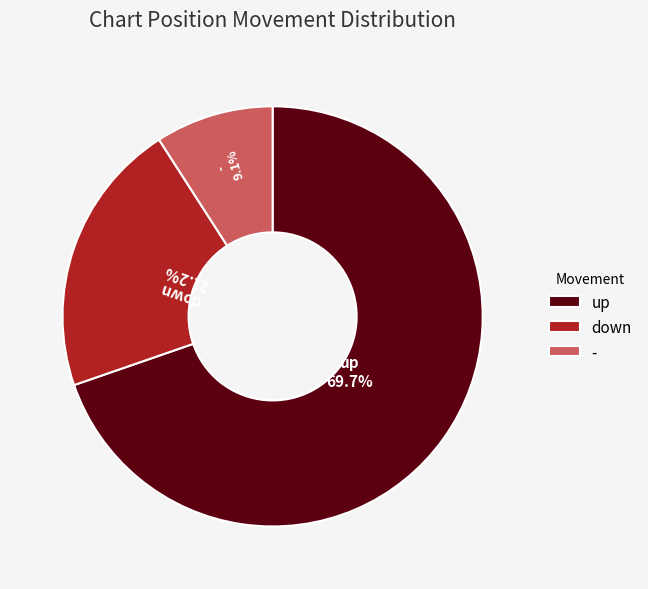

How many segments does this pie chart have?

3